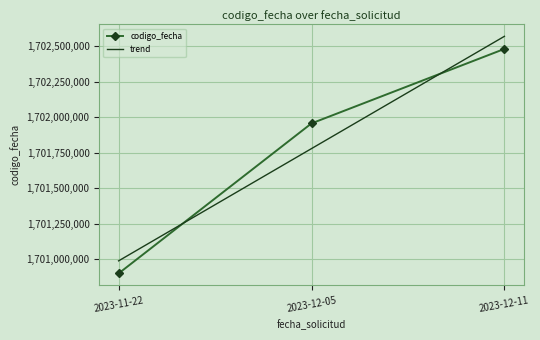

What is the highest value of the codigo_fecha series?

1702480112.0